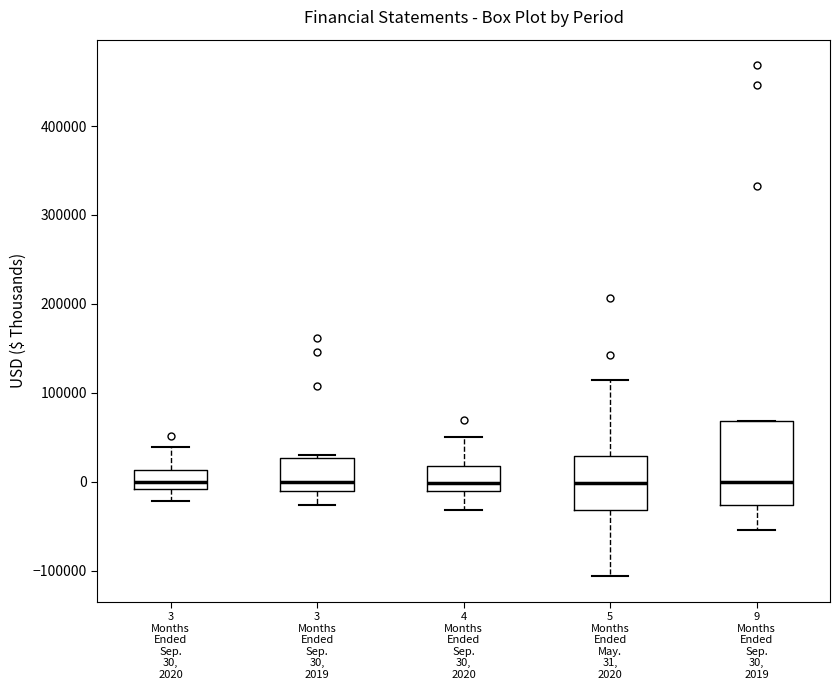

Where does the upper whisker of the box for 3 Months Ended Sep. 30, 2020 end on the y-axis? The values are not printed on the chart, so give them approximately, as read against the axis.

40000